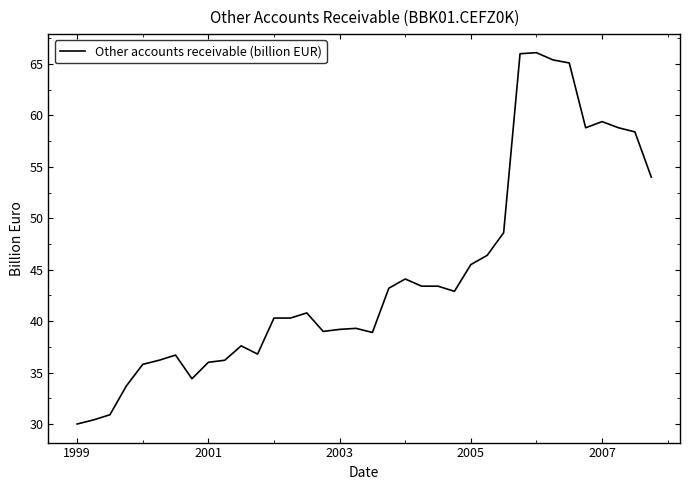

What is the smallest value displayed?

30.0